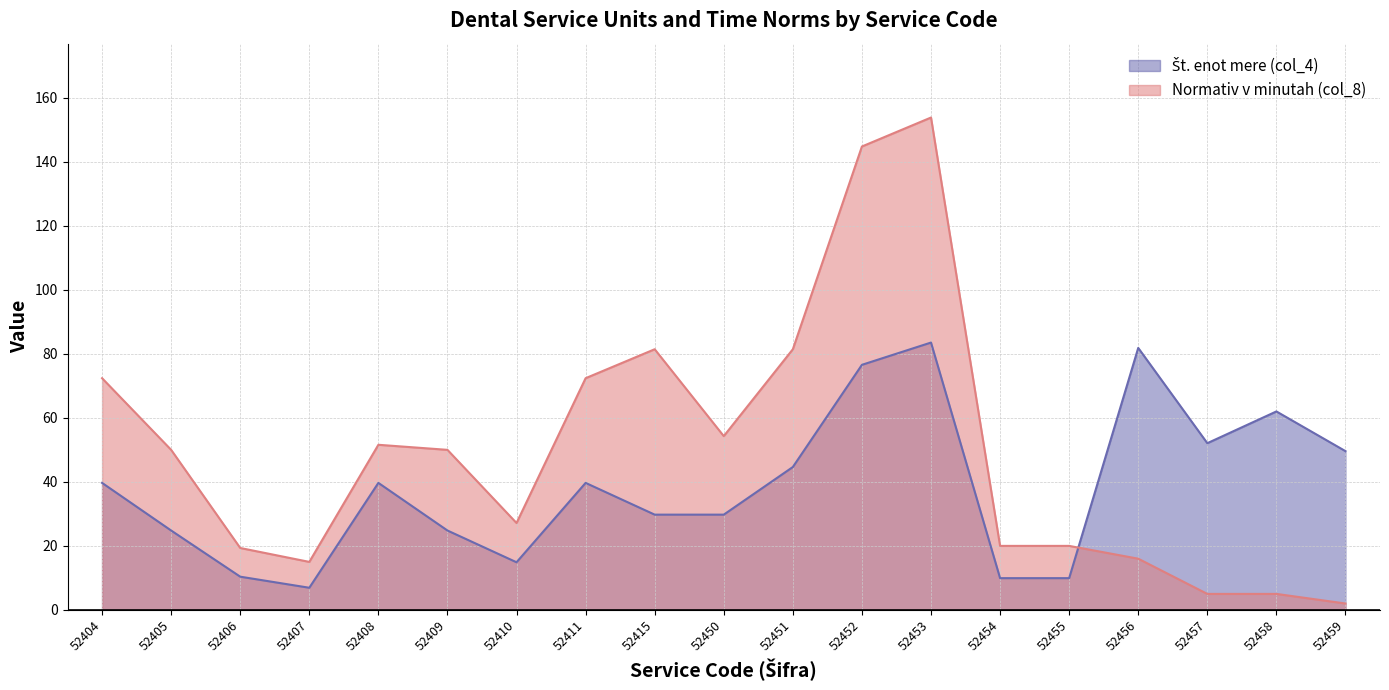

What are all the series names shown in the legend?

Št. enot mere (col_4), Normativ v minutah (col_8)